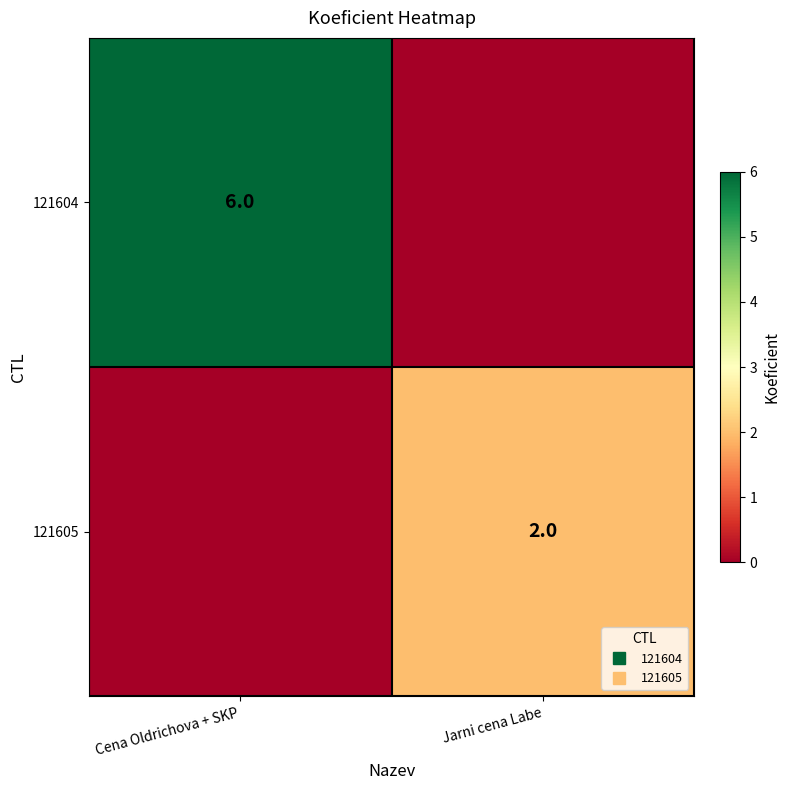

At how many categories does at least one series exceed 1?

2